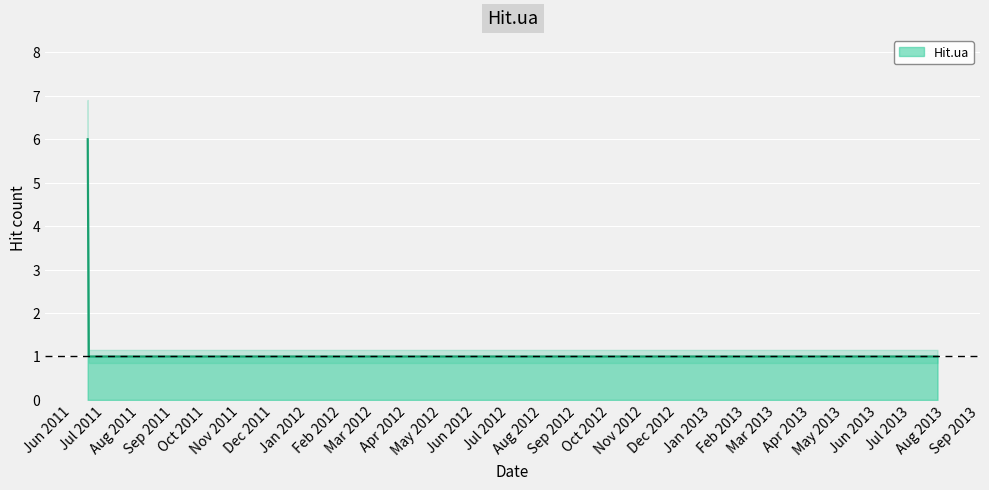

List the labels in order of value, largest first.

2011-06-15, 2011-06-16, 2011-06-17, 2011-07-22, 2011-11-11, 2012-03-16, 2012-10-29, 2013-07-25